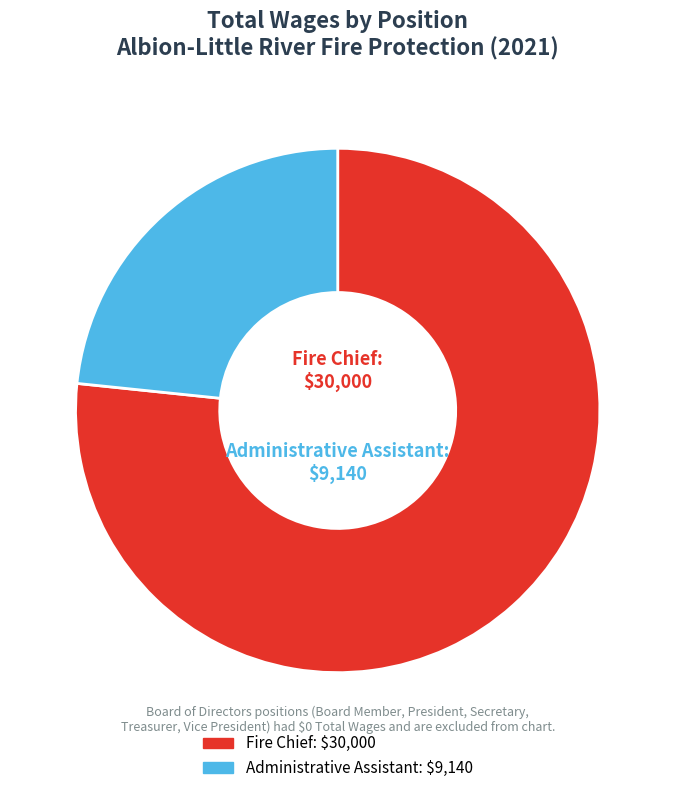

Does any single category account for the majority?

Yes